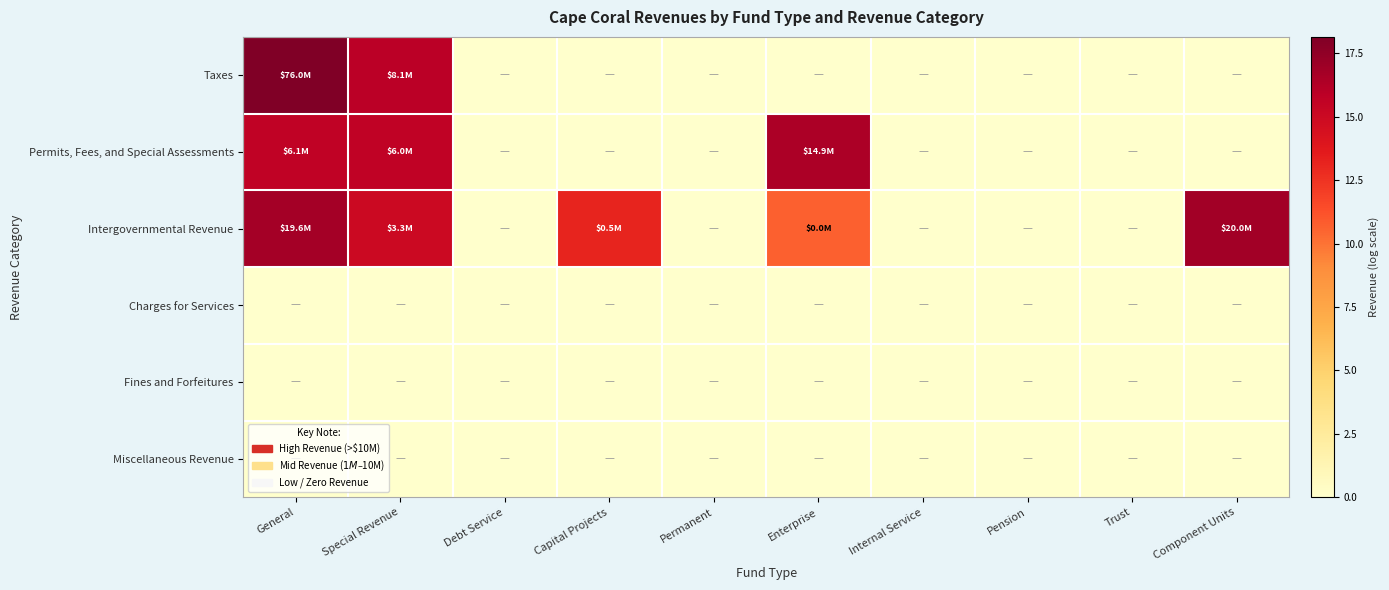

Count the number of categories in the chart.

10